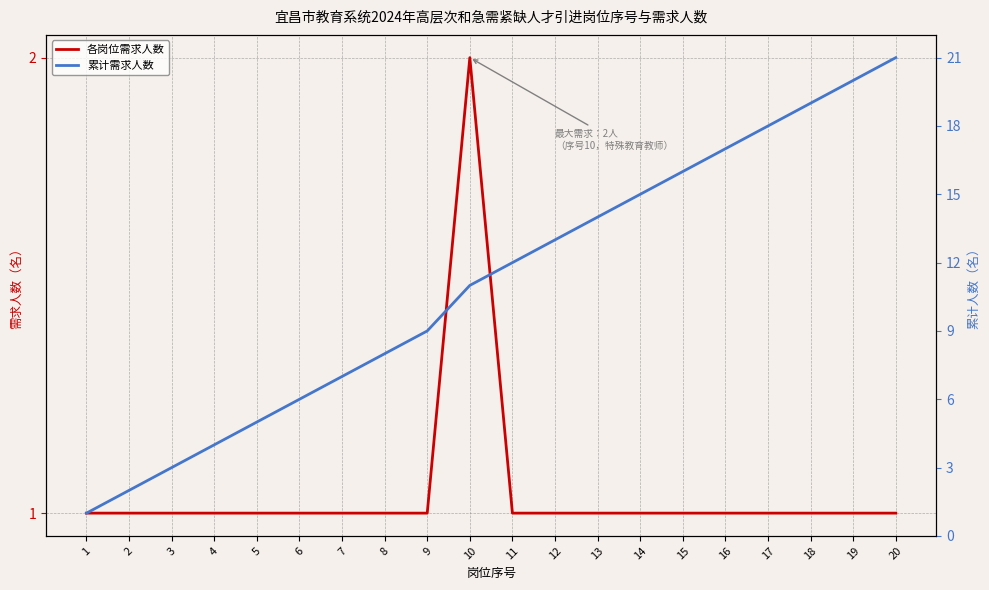

Reading left to right, transcribe all the data shown in this chart.

各岗位需求人数: 1	1	1	1	1	1	1	1	1	2	1	1	1	1	1	1	1	1	1	1
累计需求人数: 1	2	3	4	5	6	7	8	9	11	12	13	14	15	16	17	18	19	20	21